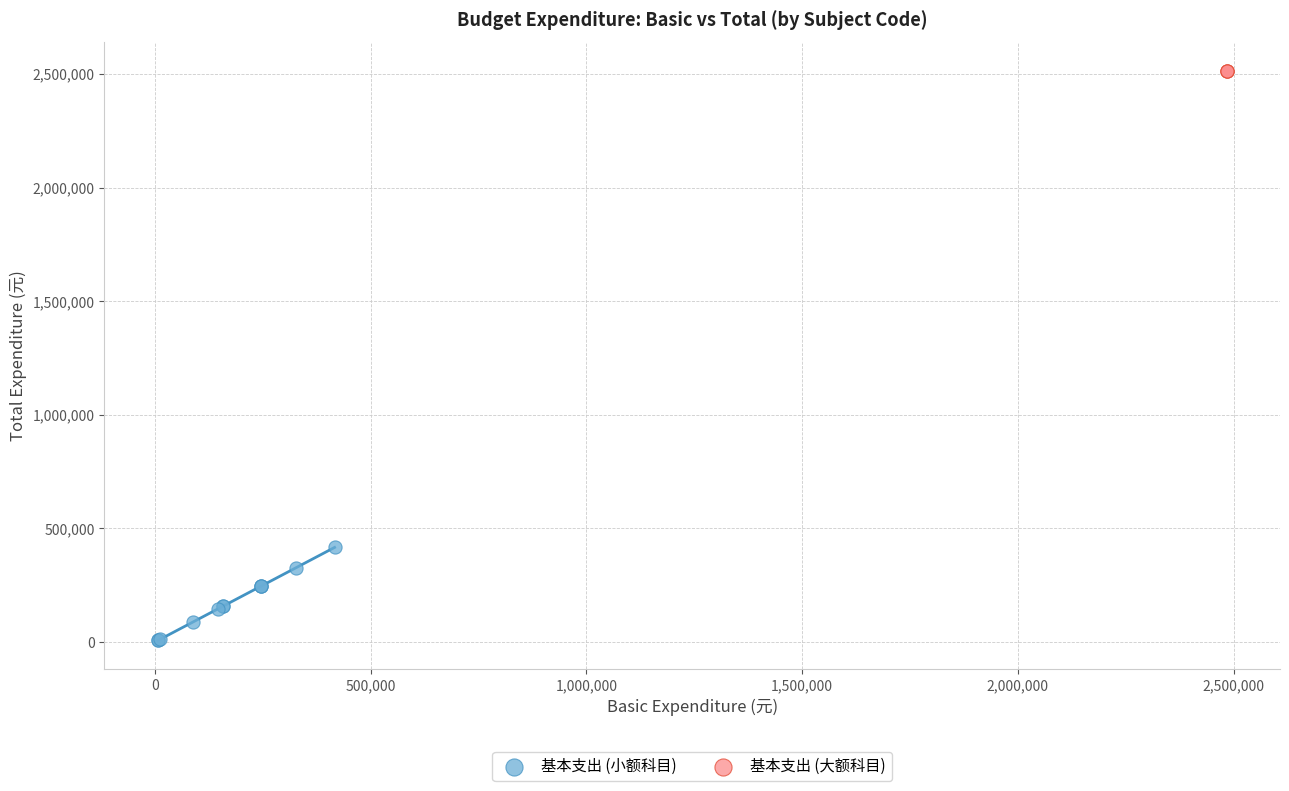

Which series reaches the minimum Y coordinate?

基本支出 (小额科目)